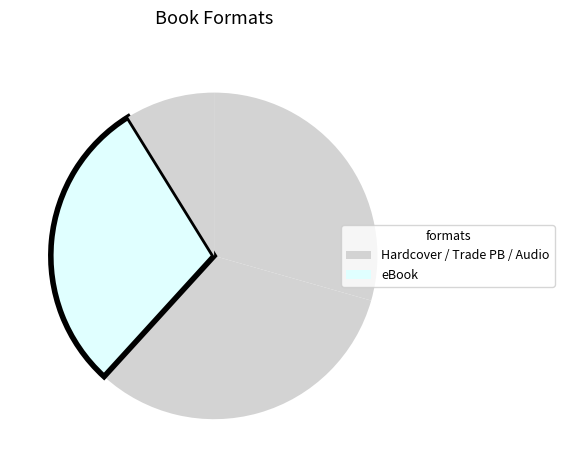

How many slices are in this pie chart?

4